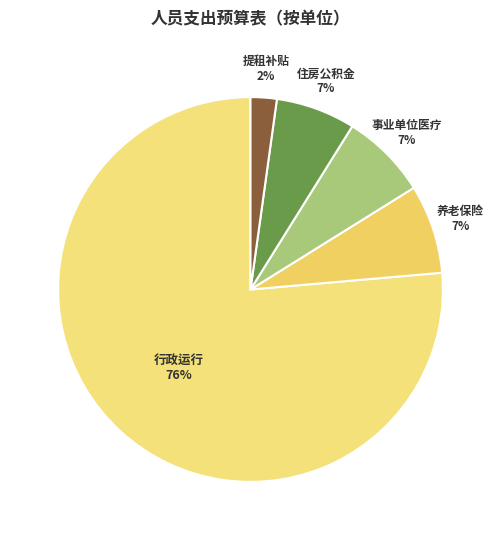

How many slices are in this pie chart?

5